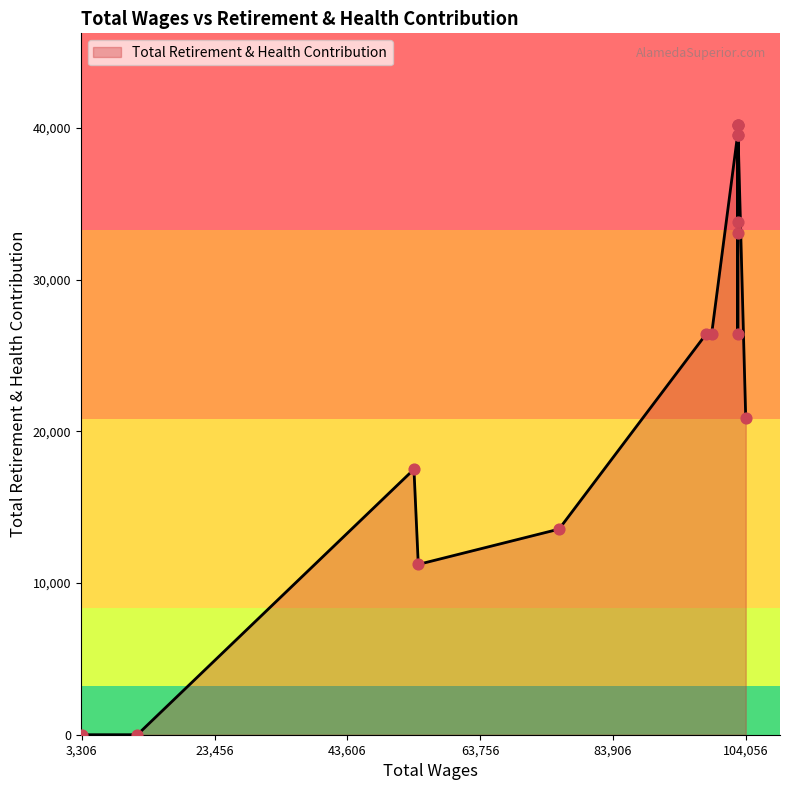

What is the ratio of the value at 102813.0 to the value at 102856.0?

1.2